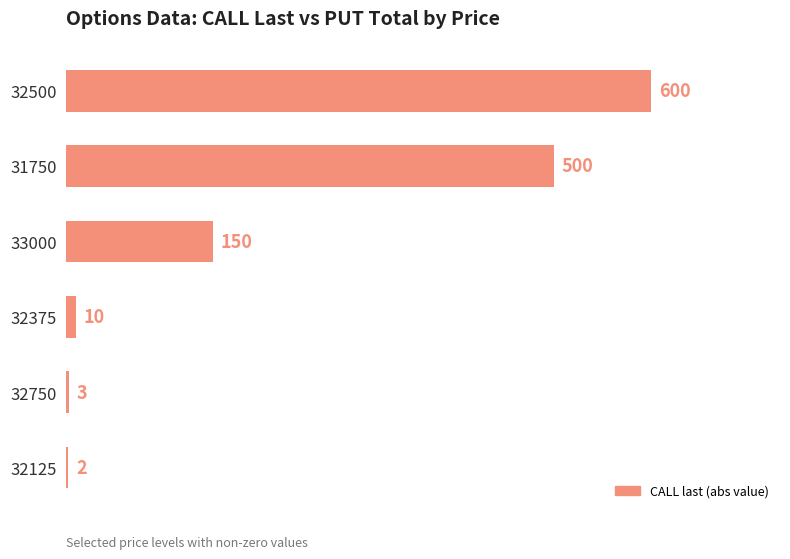

Is it true that the value at 32750 is 3?

True